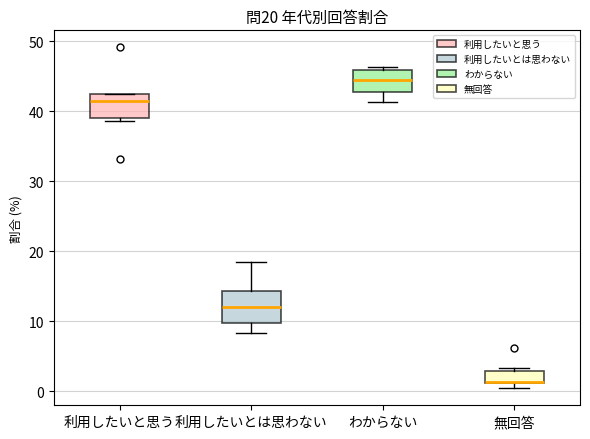

Comparing the boxes themselves (not the whiskers), which one is the tallest?

利用したいとは思わない